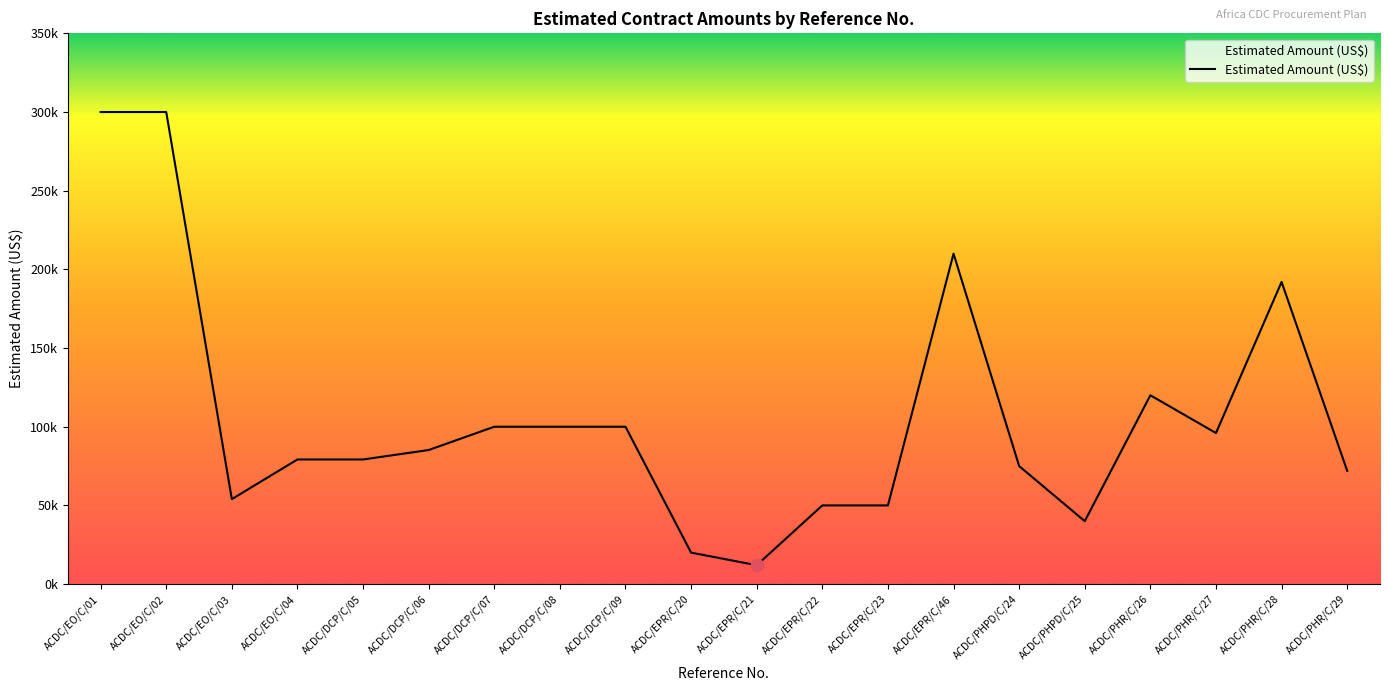

What is the change in value from ACDC/EO/C/03 to ACDC/DCP/C/09?

+46000